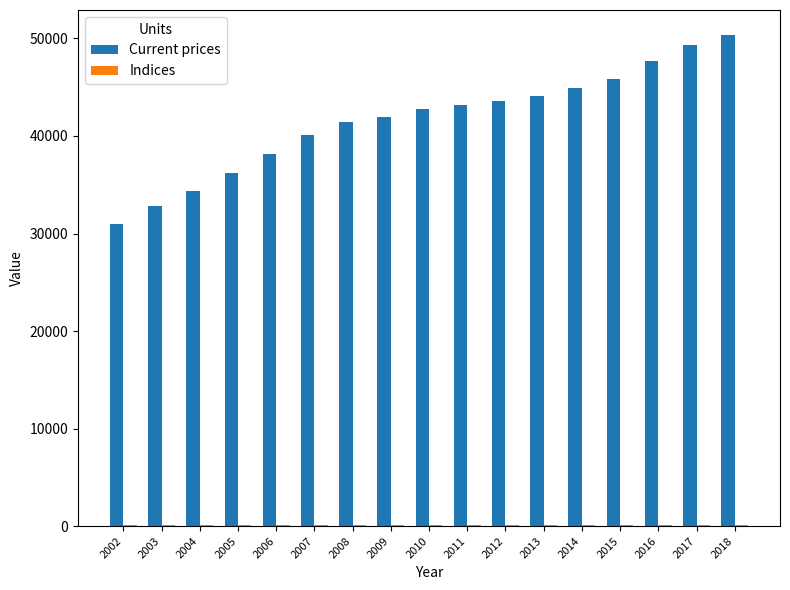

True or false: Current prices has a value of 56569.3 at 2006.

False